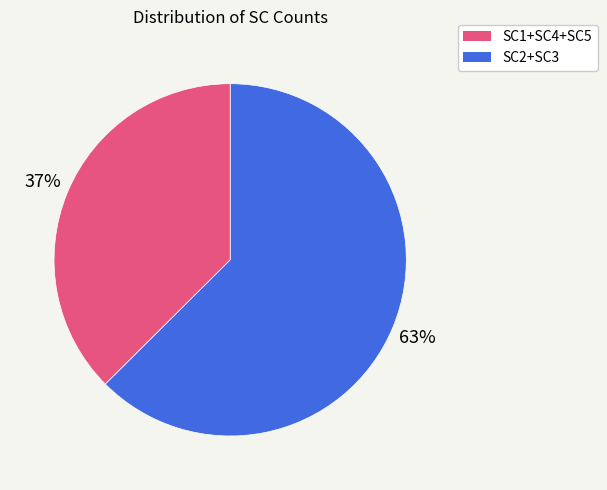

How many slices are in this pie chart?

2